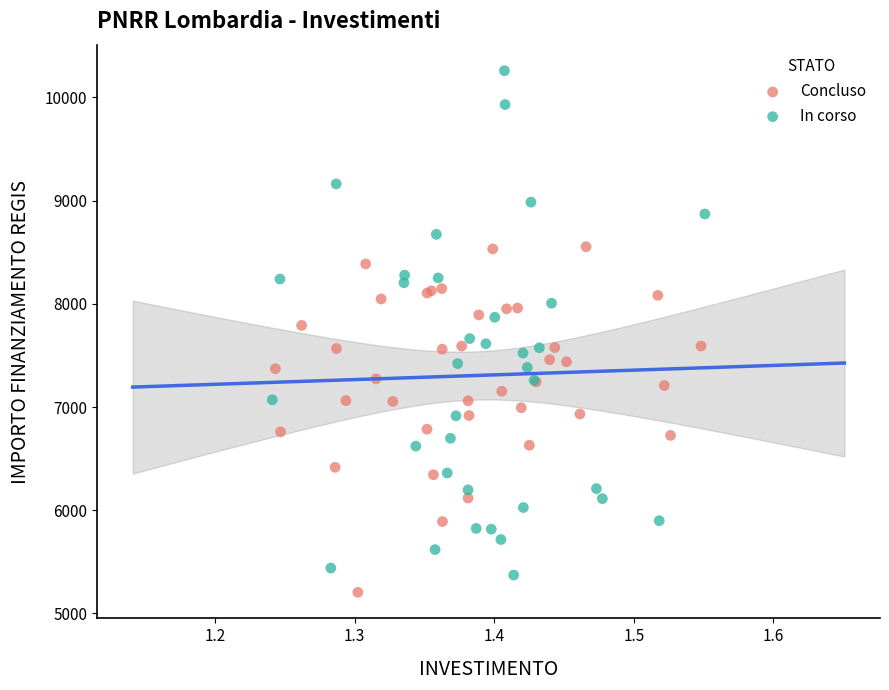

Which series has the widest spread of Y values?

In corso